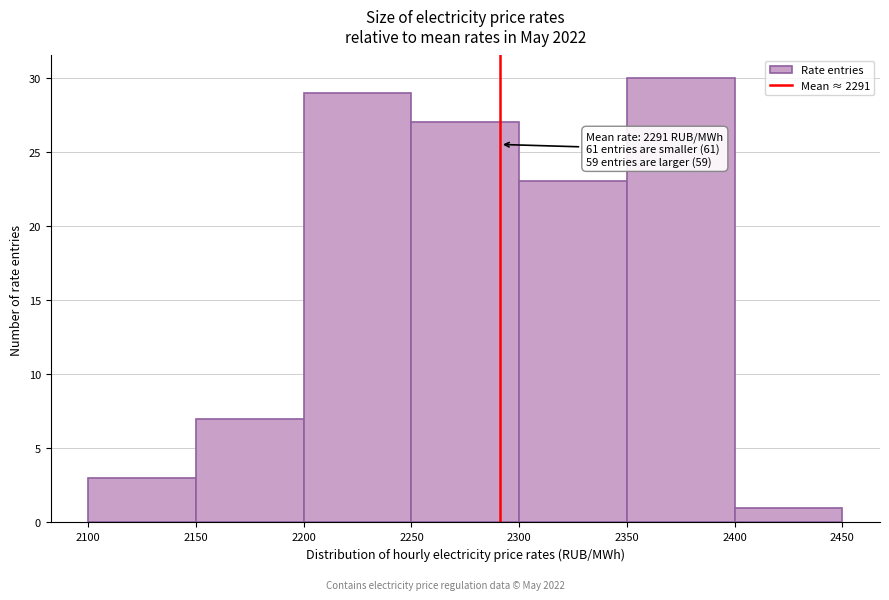

Over which range of the x-axis is the bar tallest?

2350 to 2400